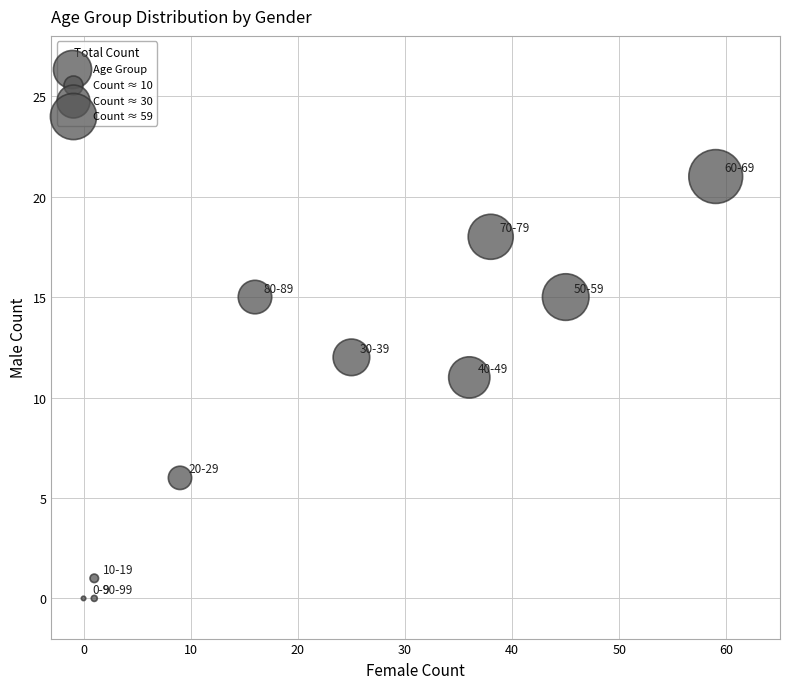

What Y value in the scatter plot is closest to 10?

11